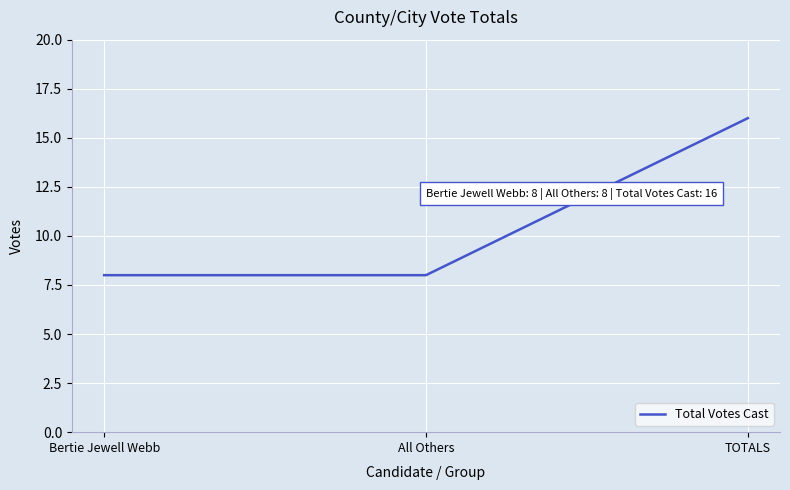

What value does the data have at TOTALS?

16